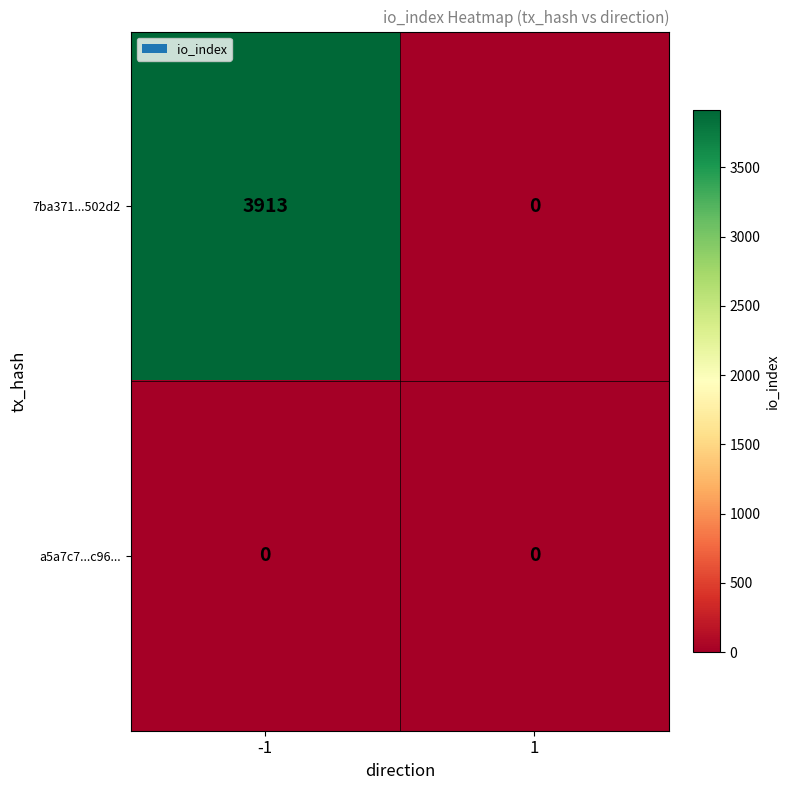

Which series has the largest total across all categories?

7ba371...502d2